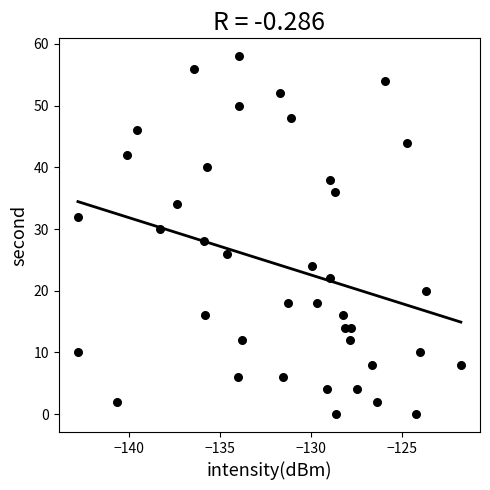

What is the range of Y values (max minus min)?

58